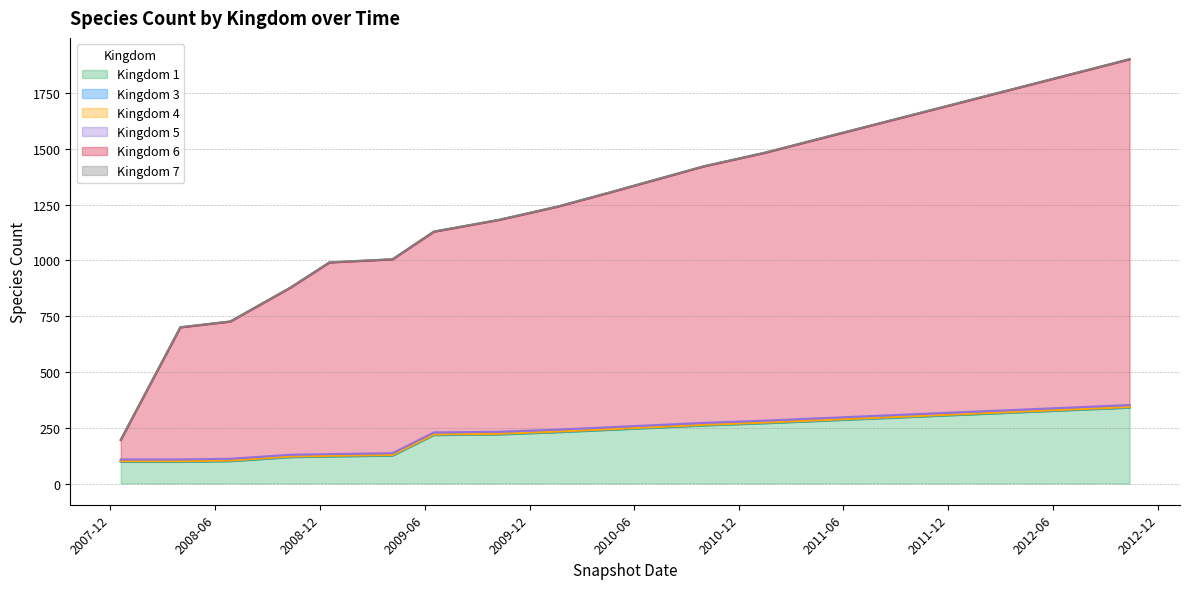

Between kingdom_4 and 15, which series saw the biggest shift?

kingdom_6